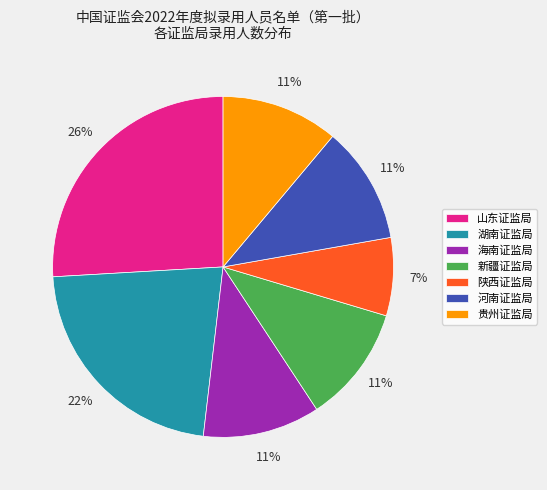

Is the sum of 山东证监局 and 贵州证监局 greater than half?

No